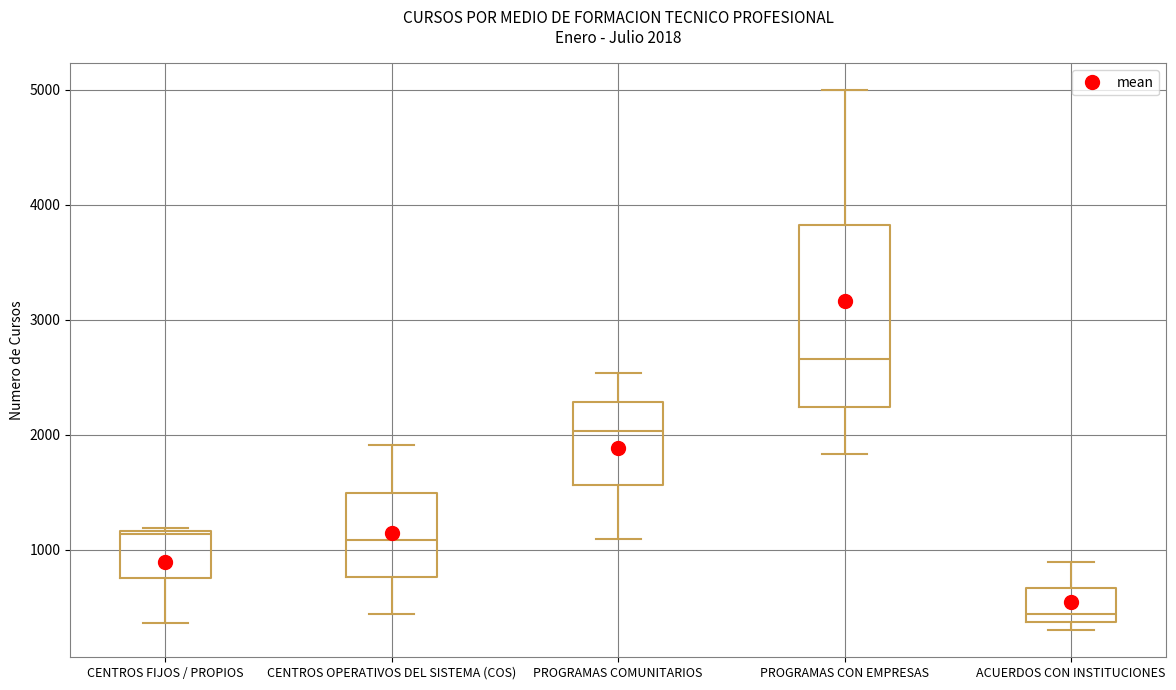

Comparing the boxes themselves (not the whiskers), which one is the tallest?

PROGRAMAS CON EMPRESAS